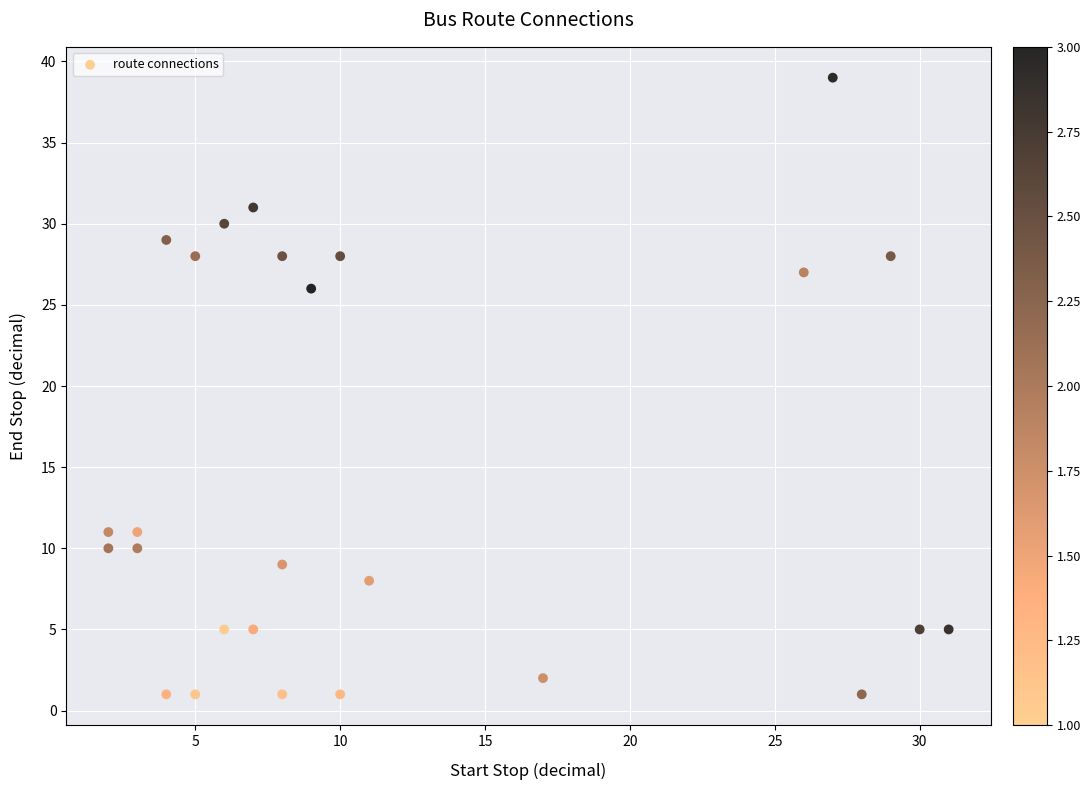

What is the range of Y values (max minus min)?

38